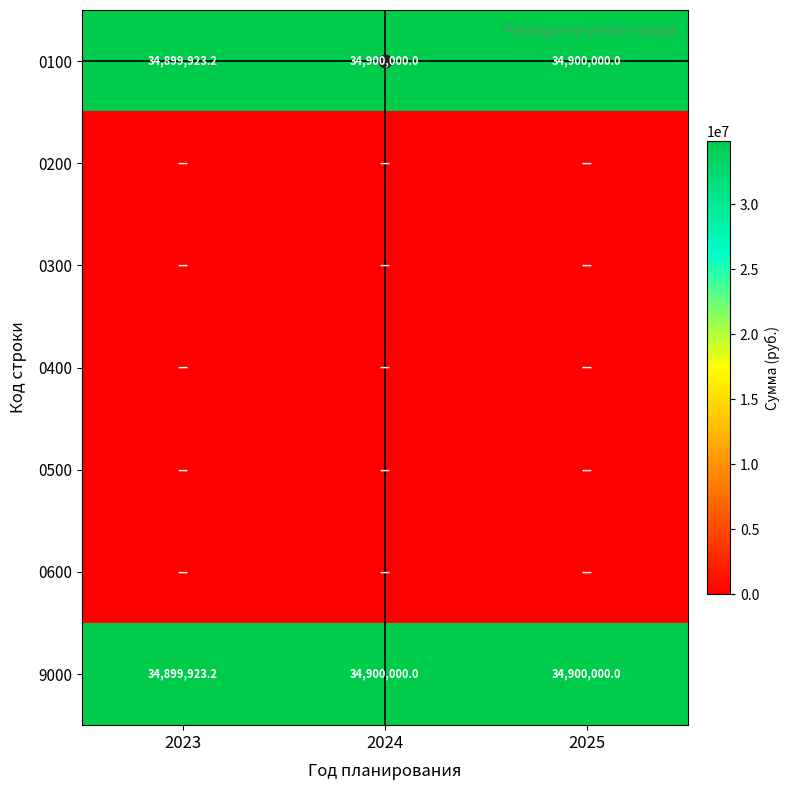

Which series has the largest range (max minus min)?

0100